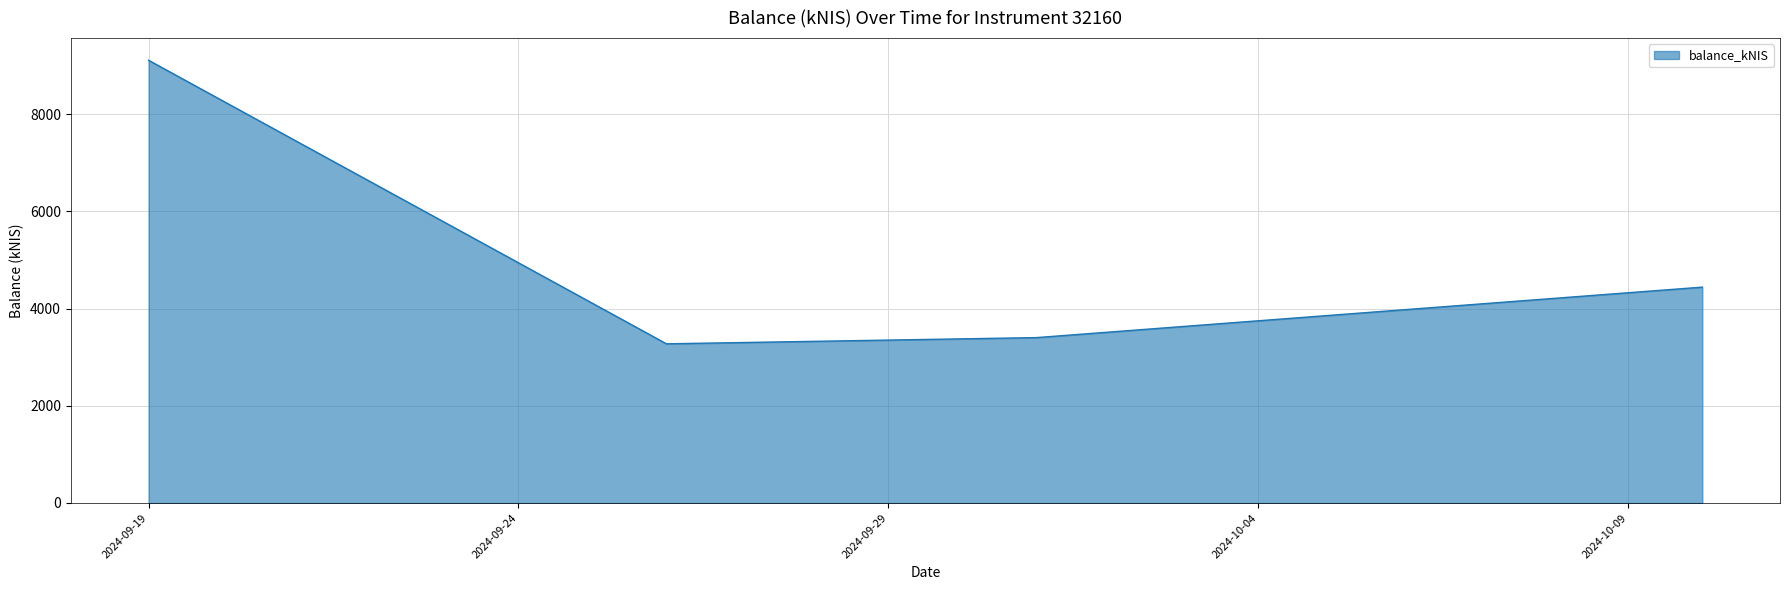

True or false: the data has more than 2 interior local peaks.

False